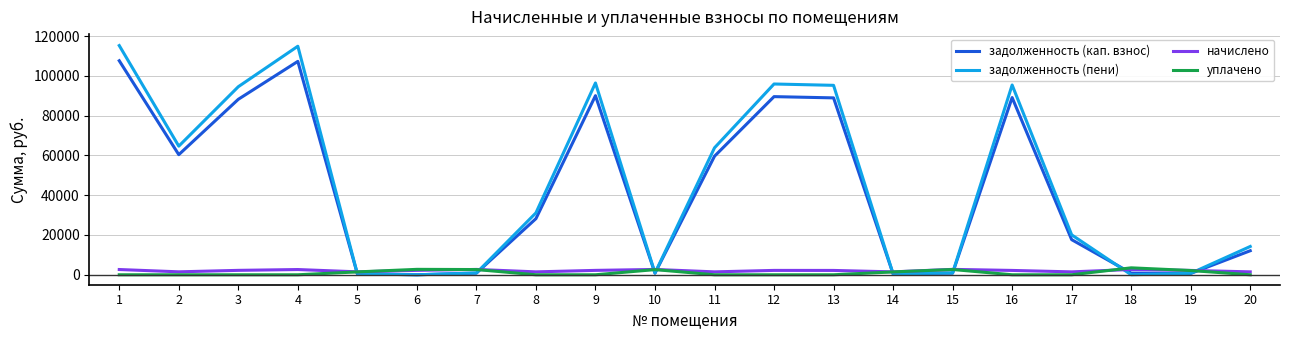

The value of задолженность (пени) at 1 is 57581.2. True or false?

False